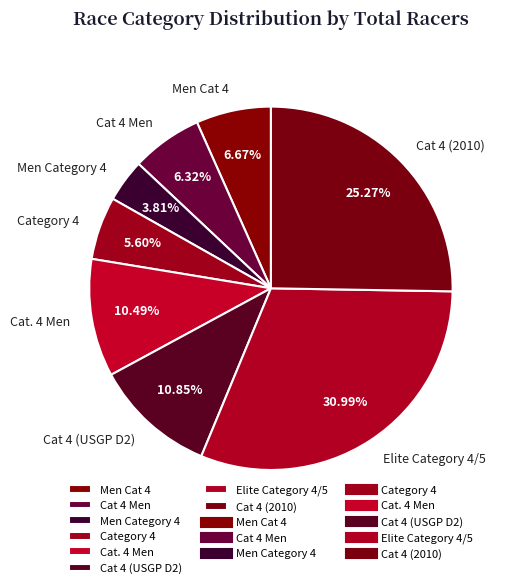

Approximately how many times larger is the value at Cat 4 (2010) compared to Elite Category 4/5?

0.8